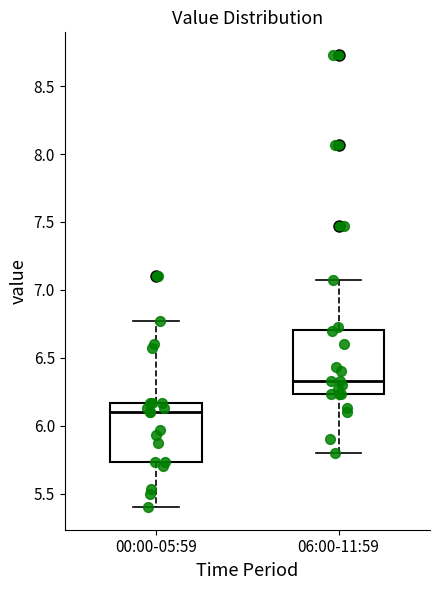

Where does the upper whisker of the box for 06:00-11:59 end on the y-axis? The values are not printed on the chart, so give them approximately, as read against the axis.

7.05